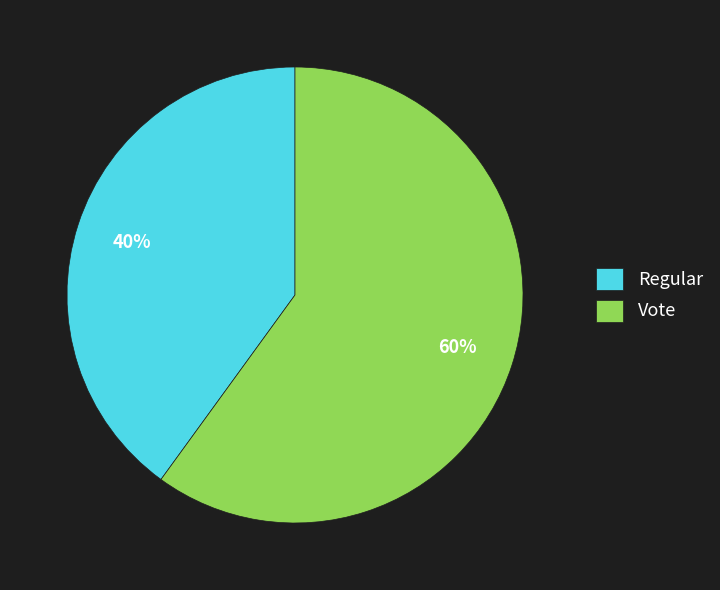

What is the smallest slice in the pie chart?

Regular